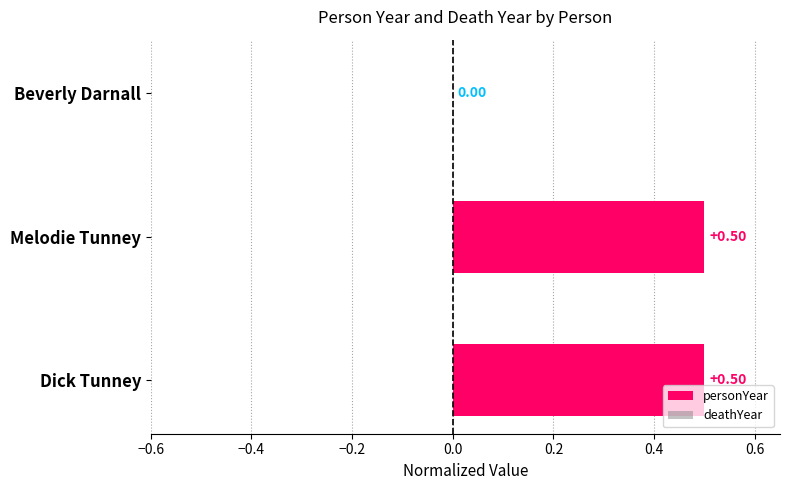

What is the change in value from Melodie Tunney to Beverly Darnall?

-0.5